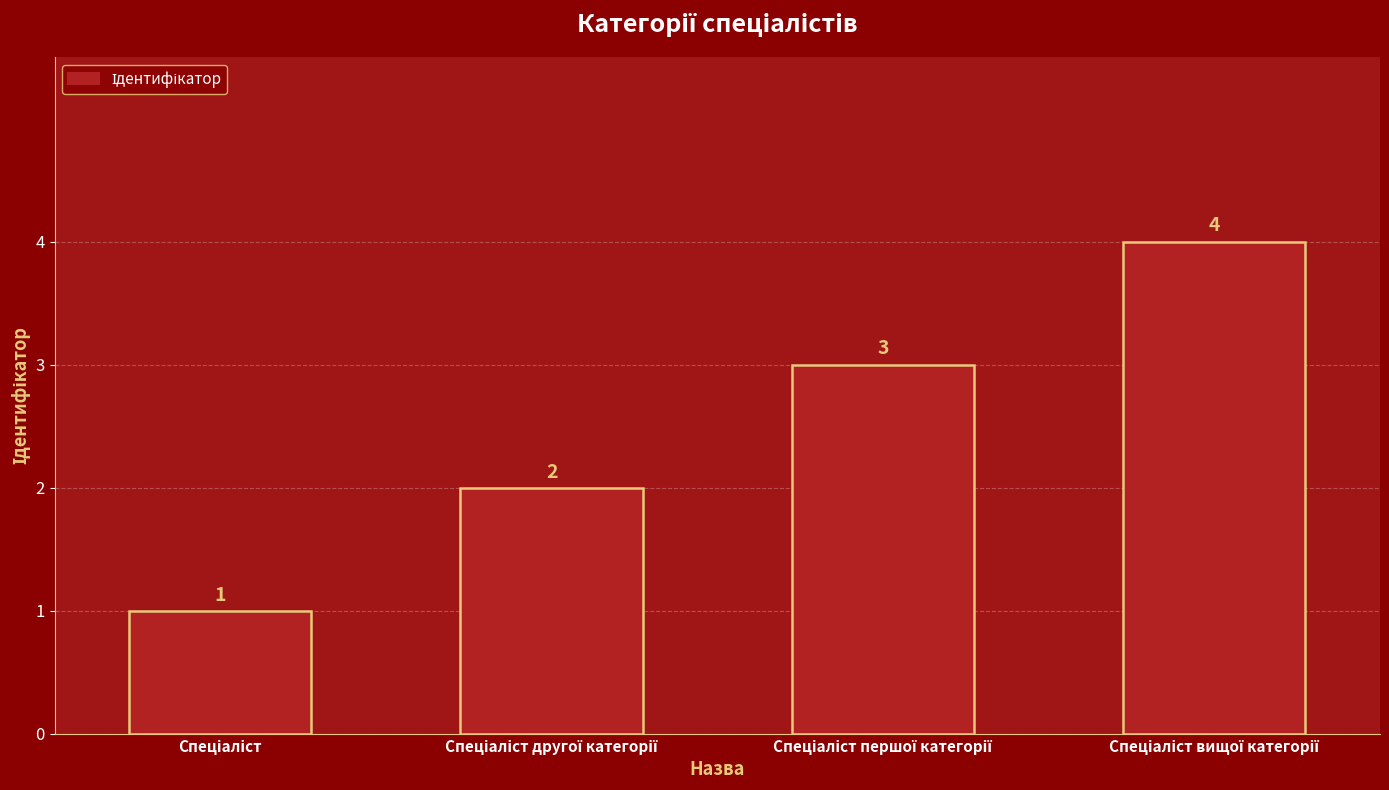

How many values are below 3?

2